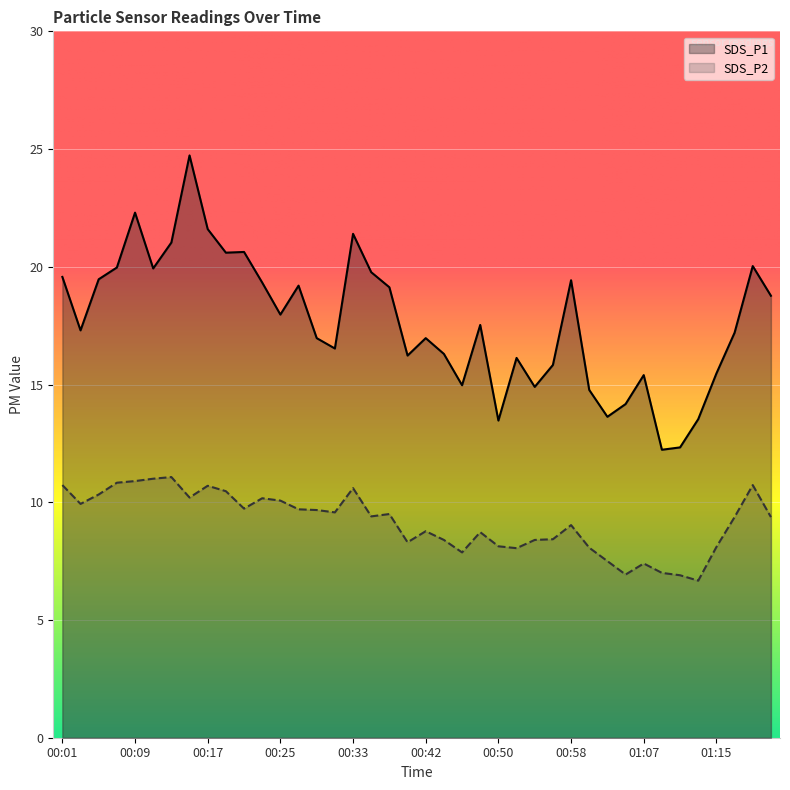

At which category does the chart reach its peak across all series?

00:15